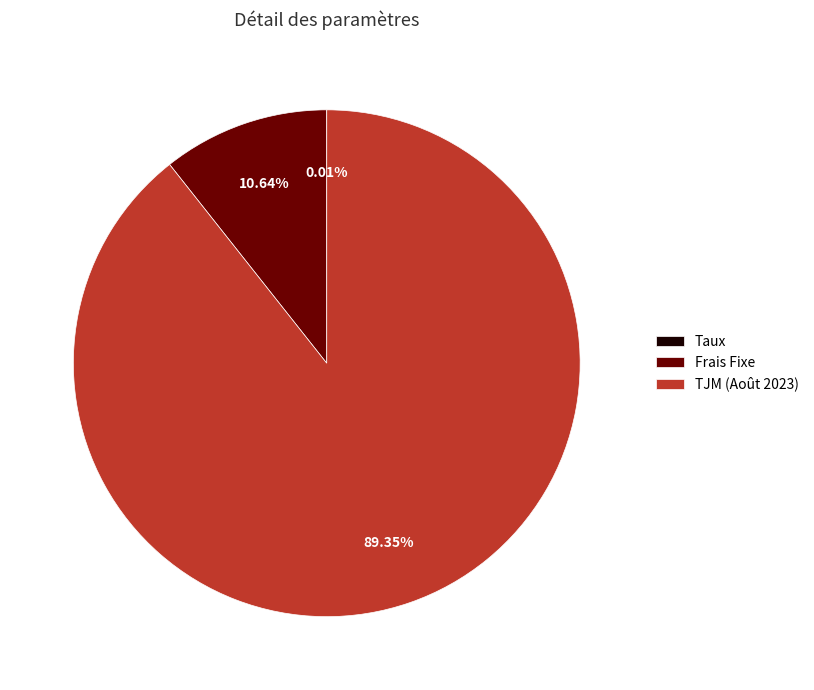

Is TJM (Août 2023) the majority of the pie?

Yes